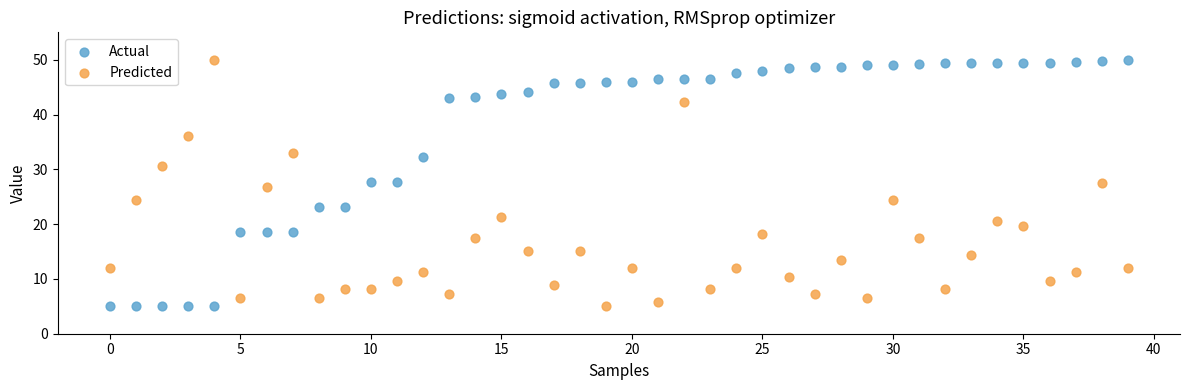

Across all data points, what is the range of Y values (max minus min)?

45.0